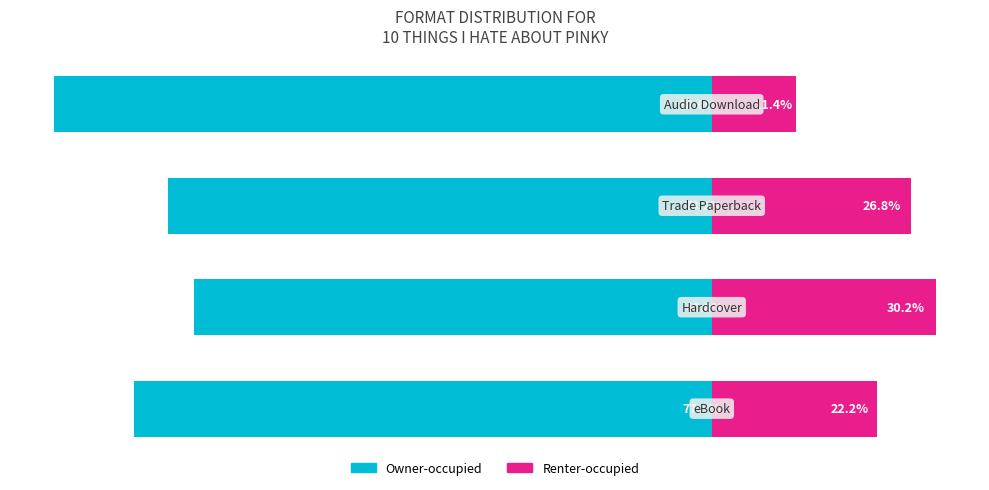

What is the value of the Owner-occupied bar at the 3rd from the left?

-124406538